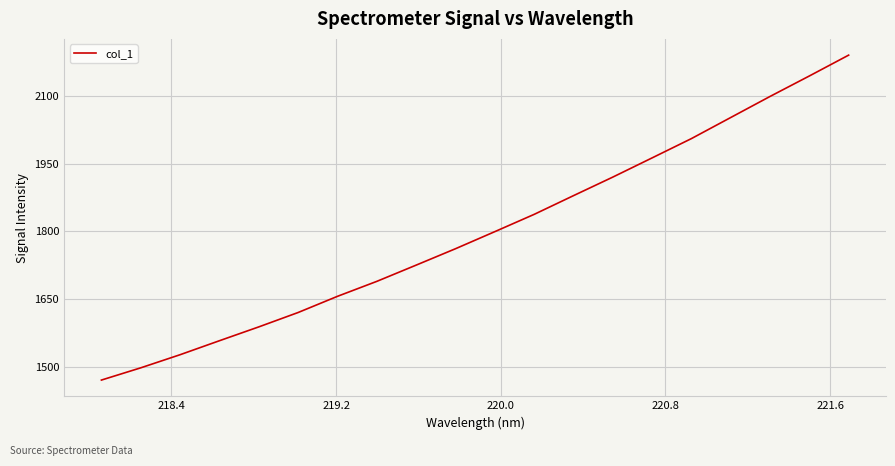

What is the greatest value displayed?

2190.1